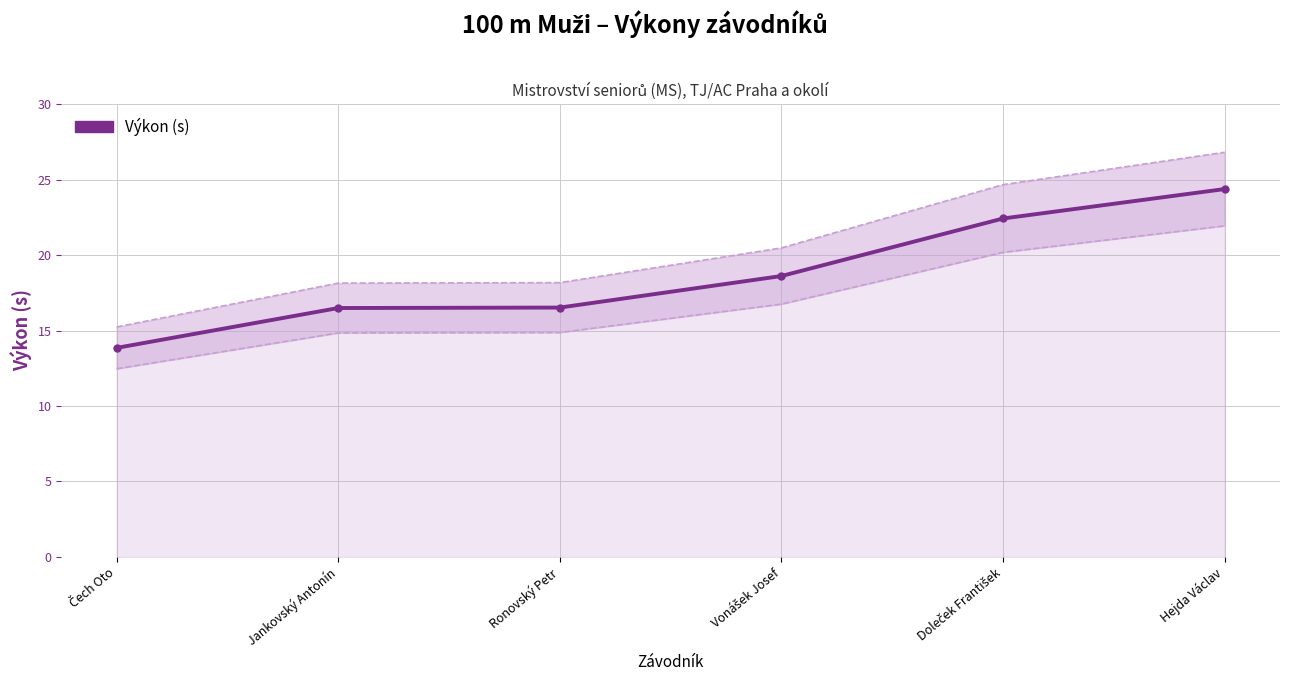

What is the label of the 3rd point from the right?

Vonášek Josef